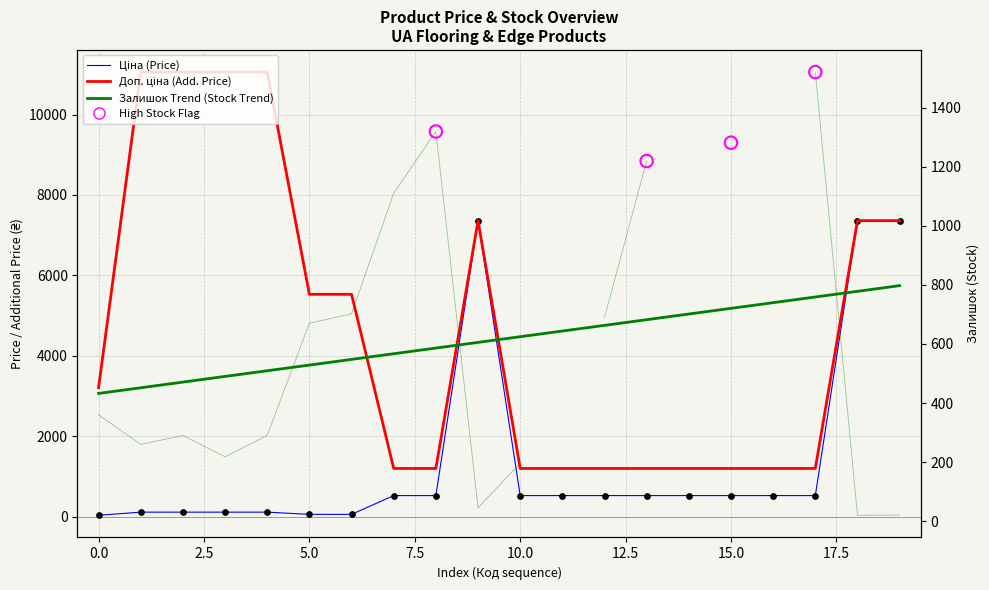

At how many categories does at least one series exceed 2132?

10